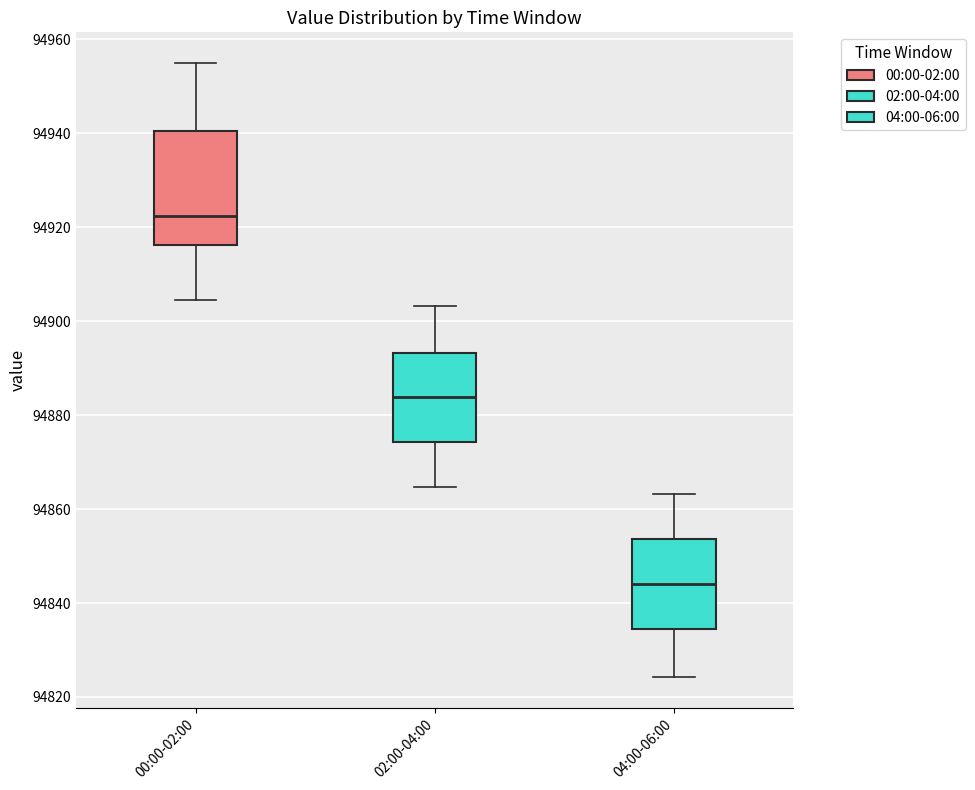

Where is the upper edge of the box for 00:00-02:00 on the y-axis? The values are not printed on the chart, so give them approximately, as read against the axis.

94940